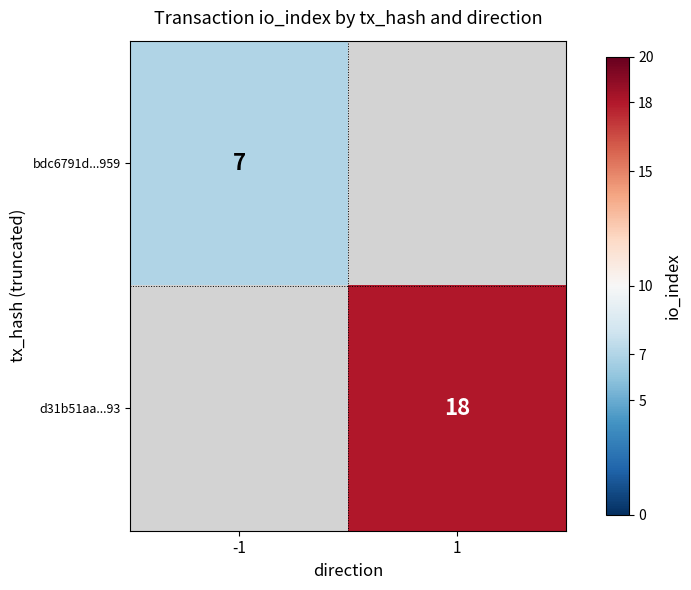

Is the value of bdc6791d...959 at -1 greater than the value of d31b51aa...93 at 1?

No